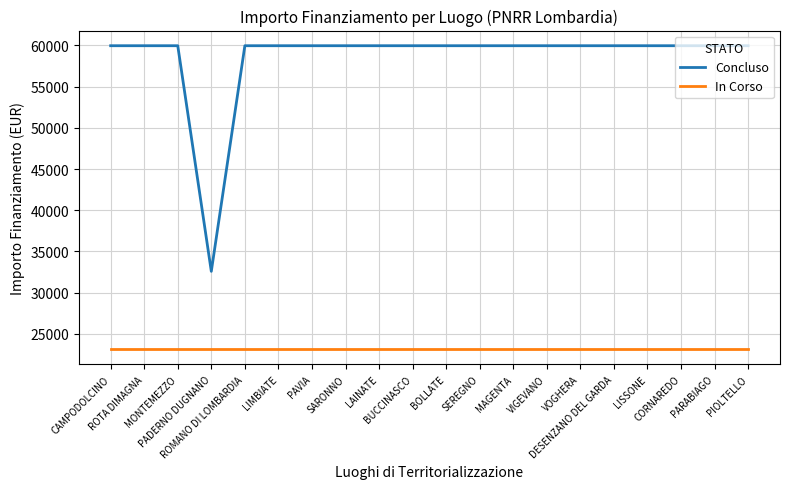

What is the sum of all Concluso values?

1171943